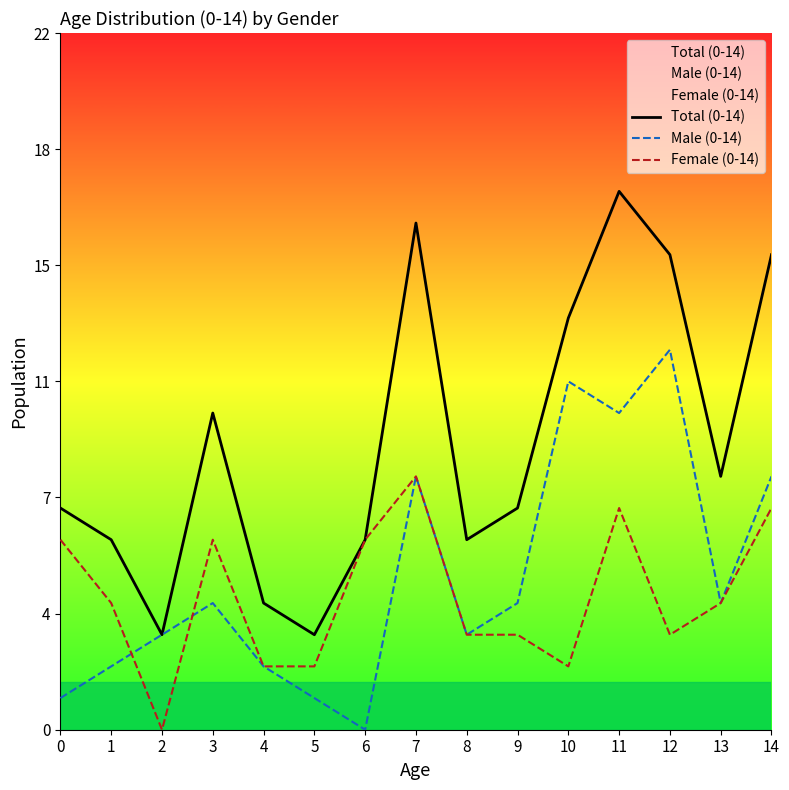

How many interior local valleys does the Male (0-14) series have?

4